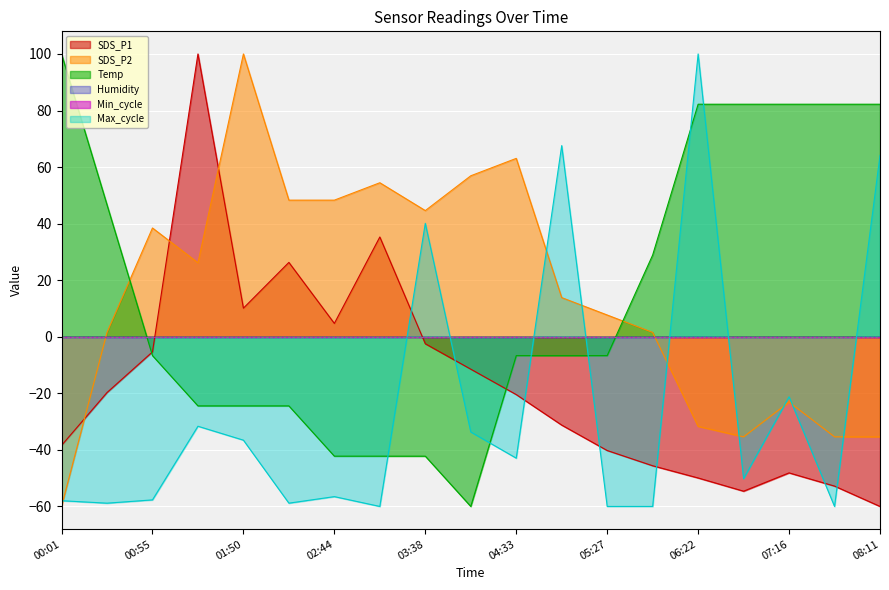

Which series changed the most between 05:54 and 06:49?

Temp